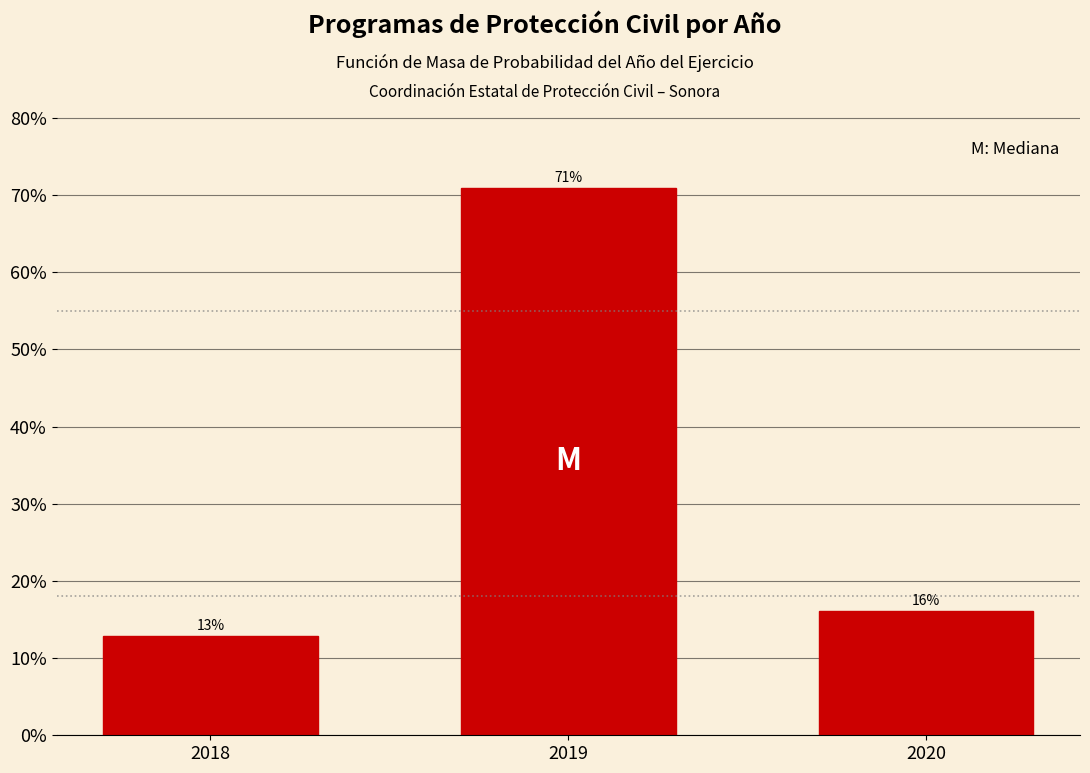

Does the chart contain any negative values?

No